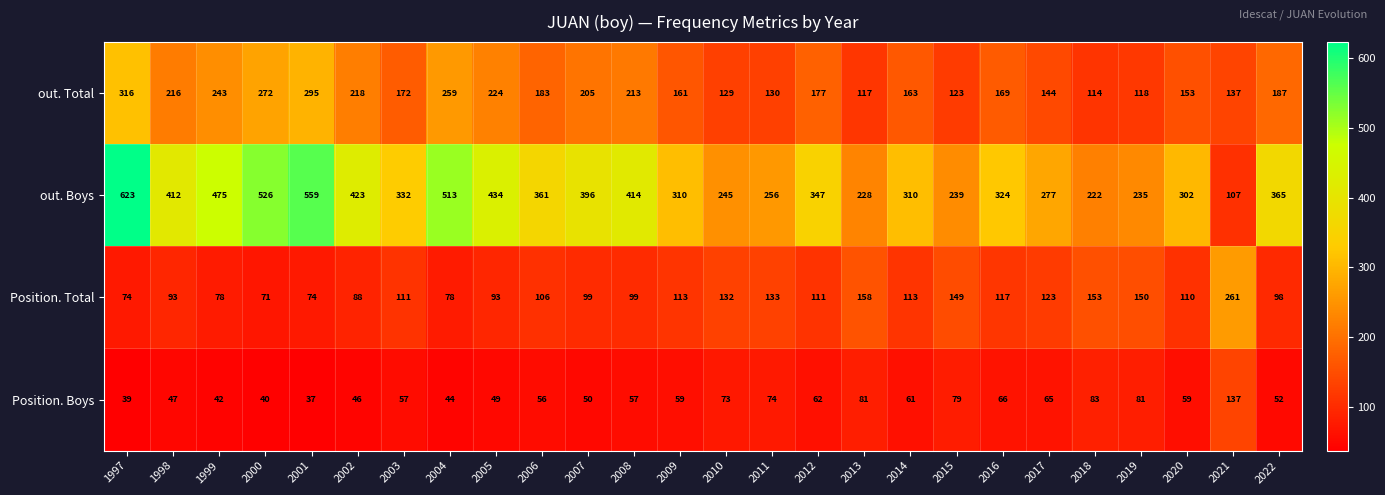

The out. Boys series shows 277 at 2017. True or false?

True